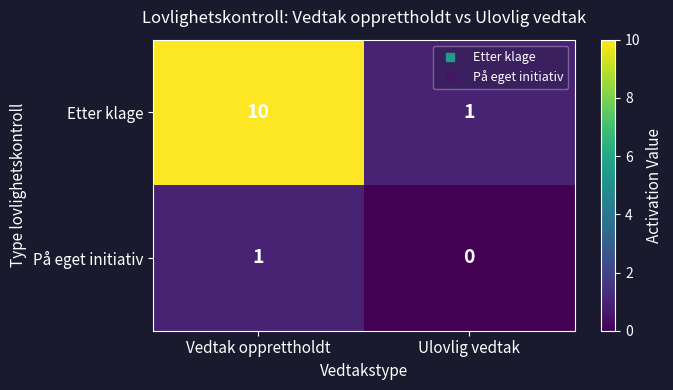

Reading left to right, transcribe all the data shown in this chart.

Etter klage: 10	1
På eget initiativ: 1	0